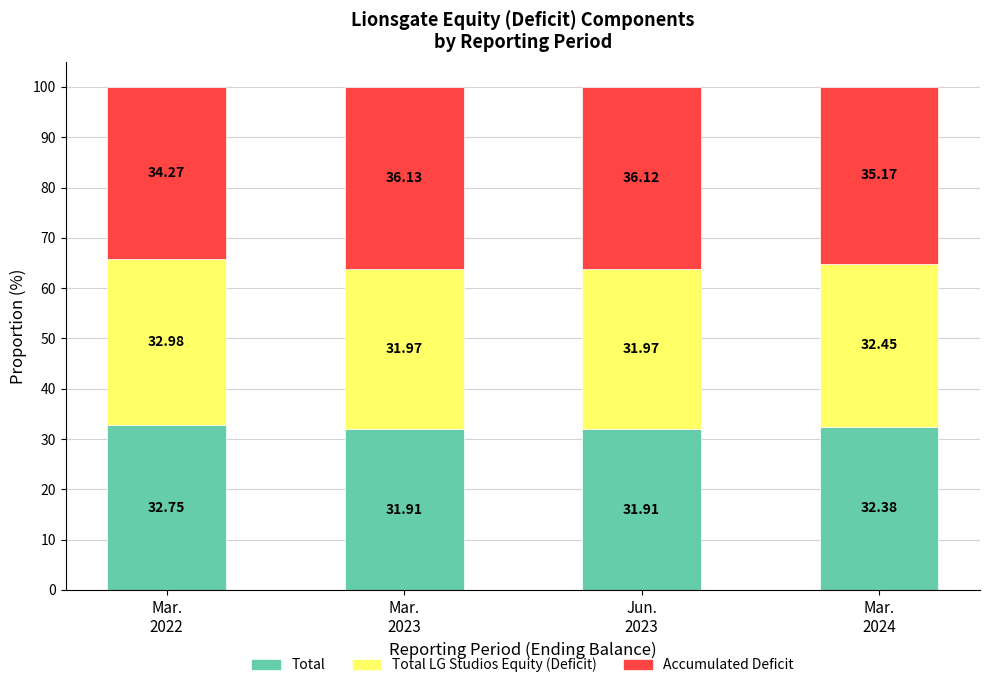

What is the minimum value for Total?

31.9